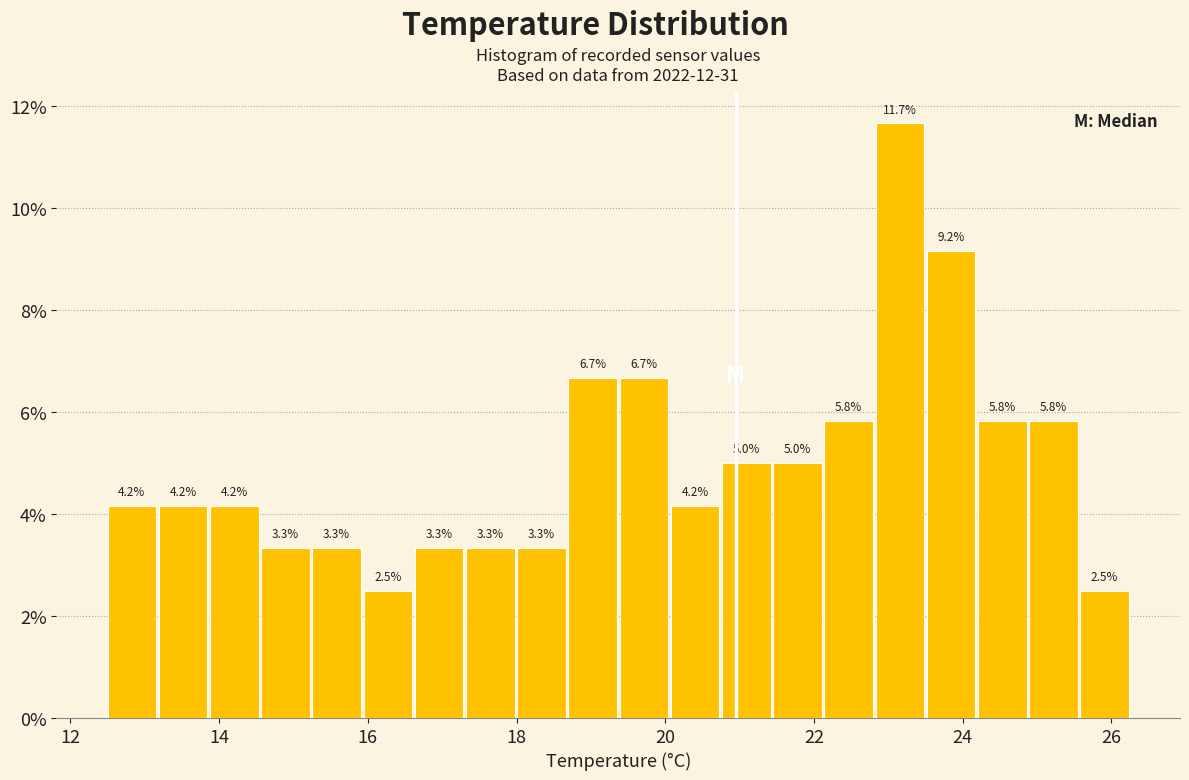

Read against the x-axis, roughly where is the centre of the tallest bar?

23.2